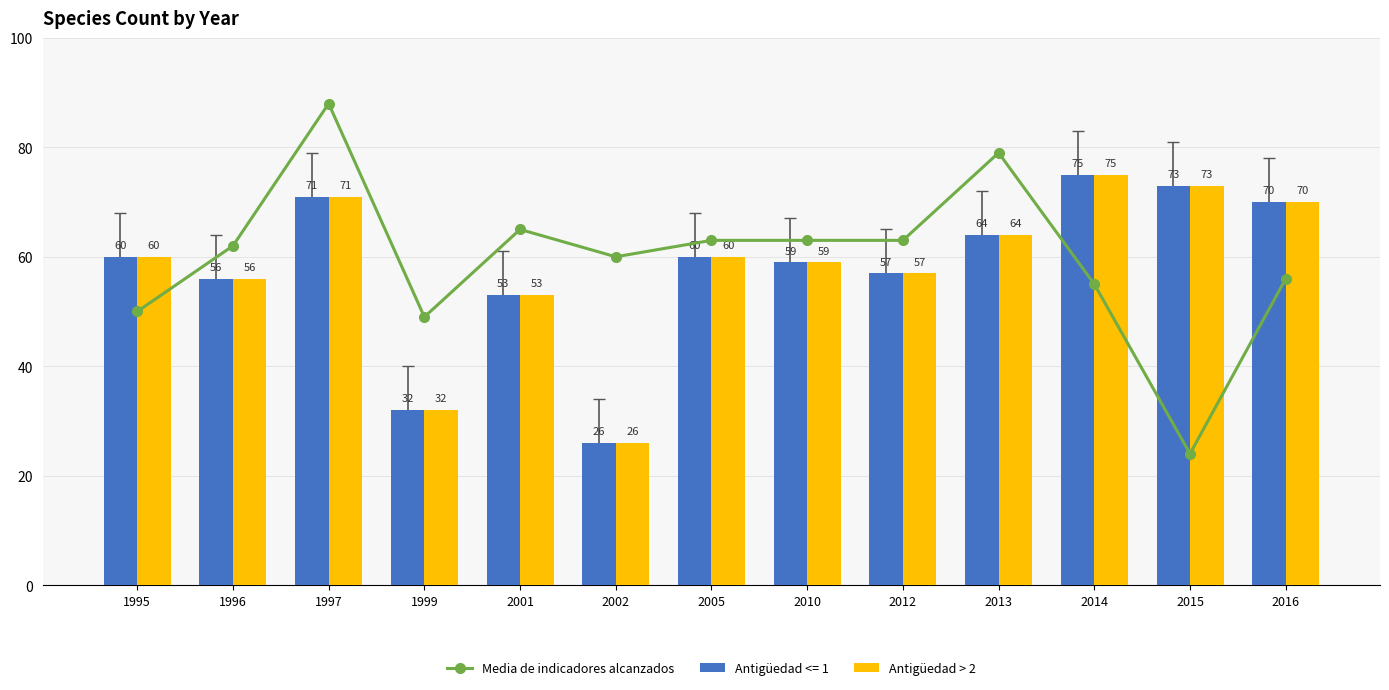

Are the bars horizontal?

No